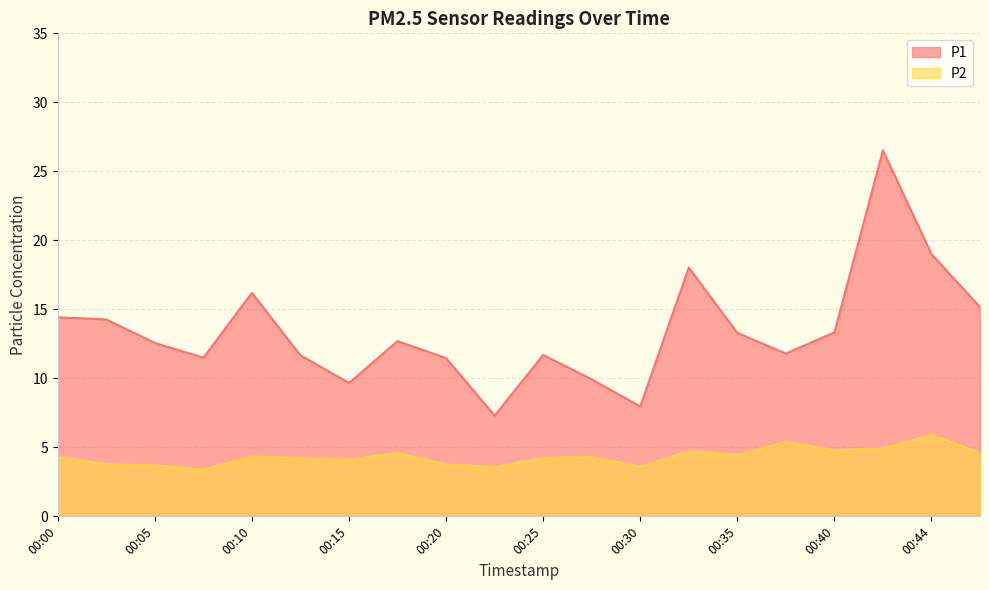

What is the spread (max minus min) of values at 00:08?

8.1